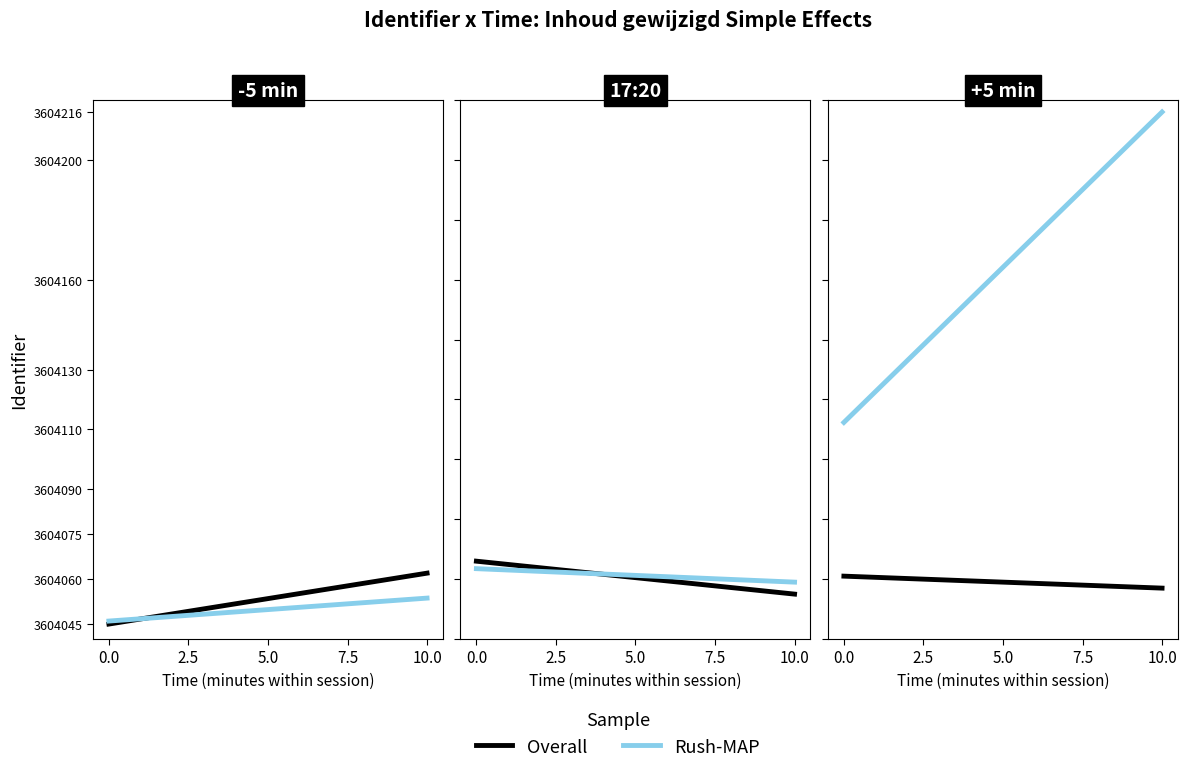

What is the average value of the Overall series?

3604059.0